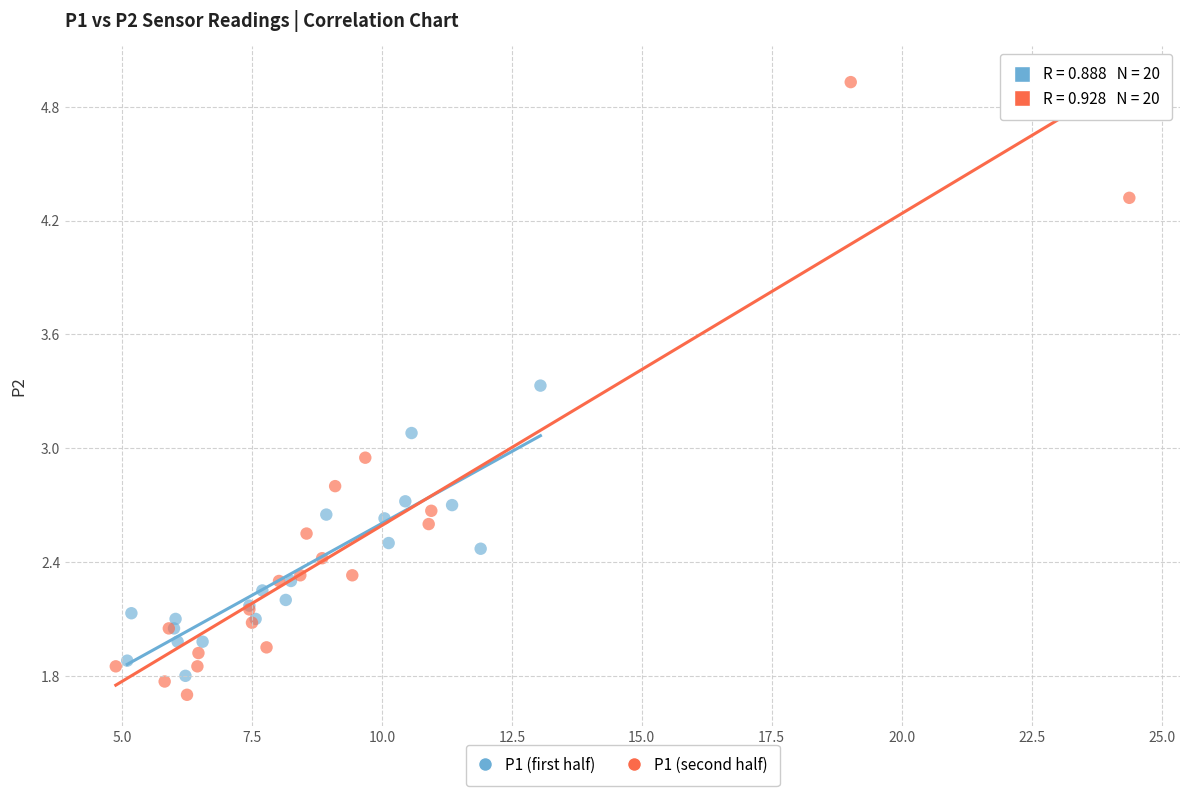

Which series has the largest Y range (max minus min)?

P1 (second half)